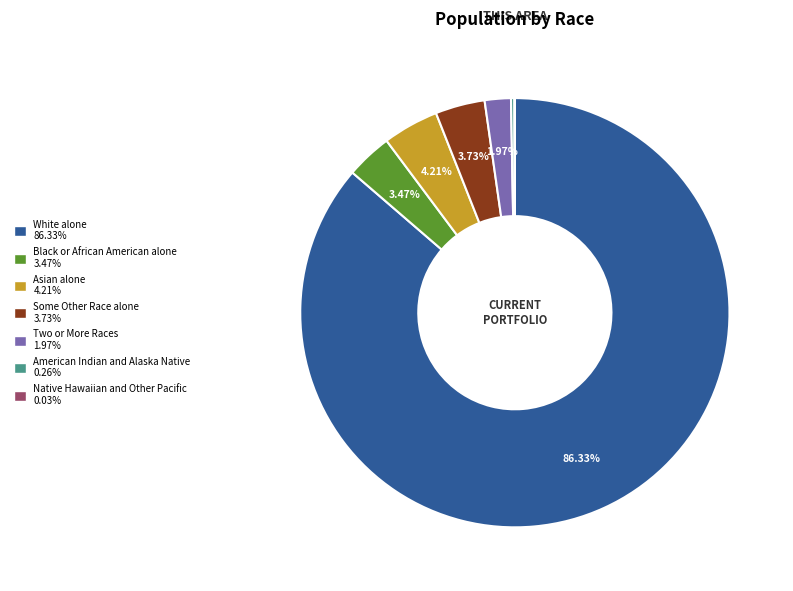

Which slice is the largest?

White alone